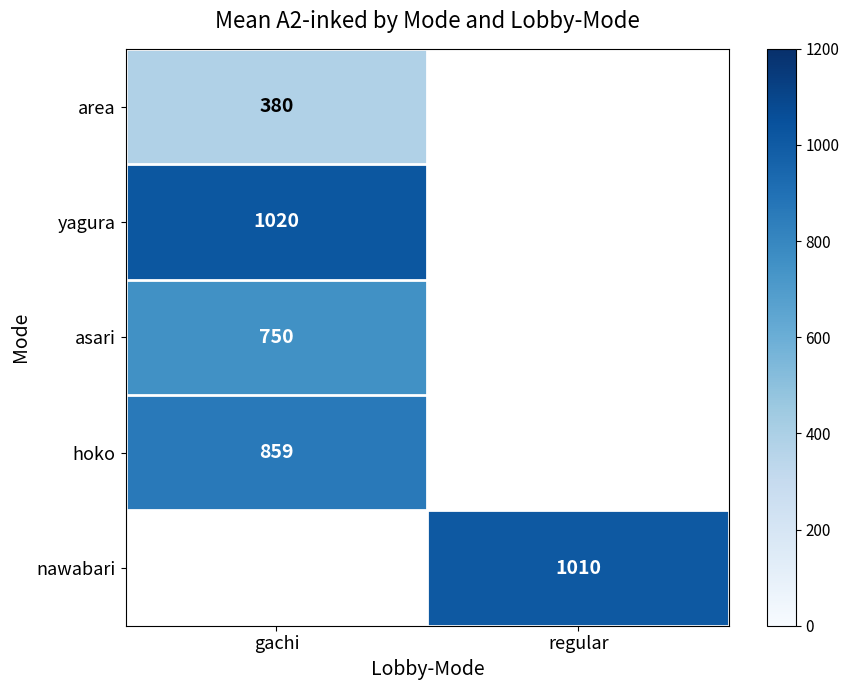

True or false: nawabari has a value of 238 at regular.

False